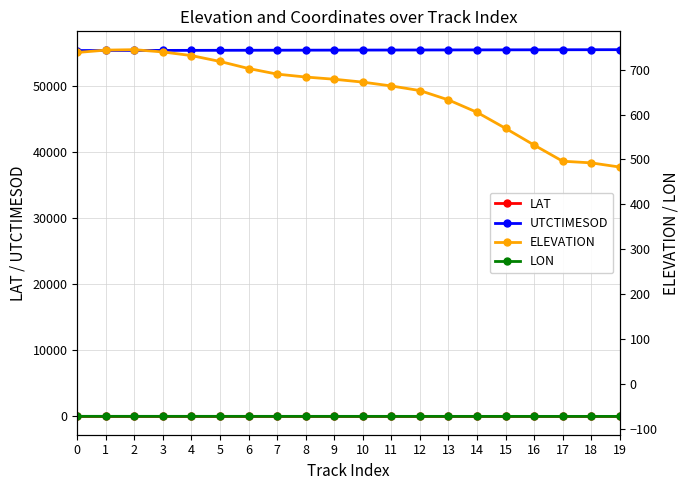

What is the value of the UTCTIMESOD point at the 7th from the left?

55461.7